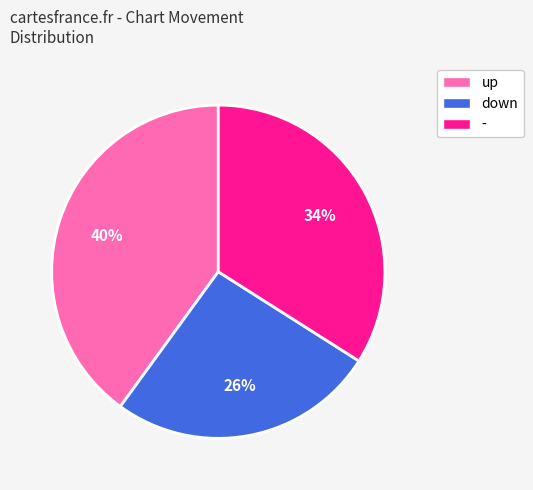

The up slice represents 40% of the pie. True or false?

True